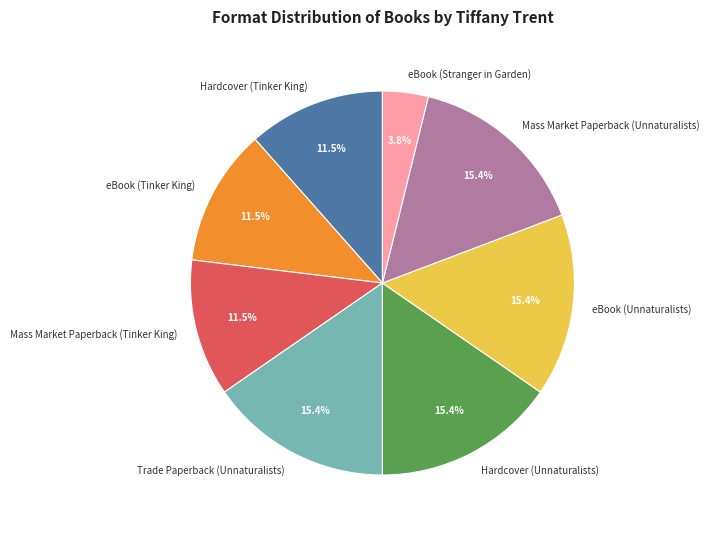

Does eBook (Stranger in Garden) represent more than half of the total?

No